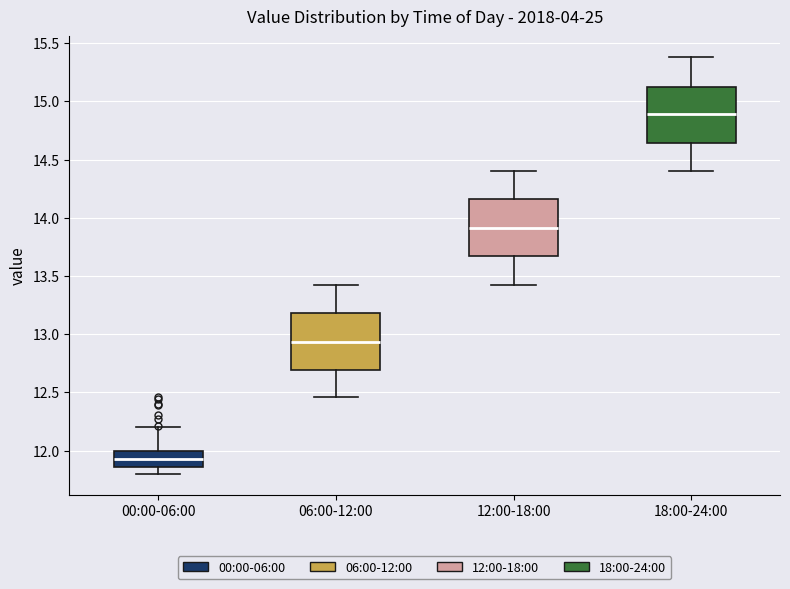

Where does the lower whisker of the box for 00:00-06:00 end on the y-axis? The values are not printed on the chart, so give them approximately, as read against the axis.

11.80